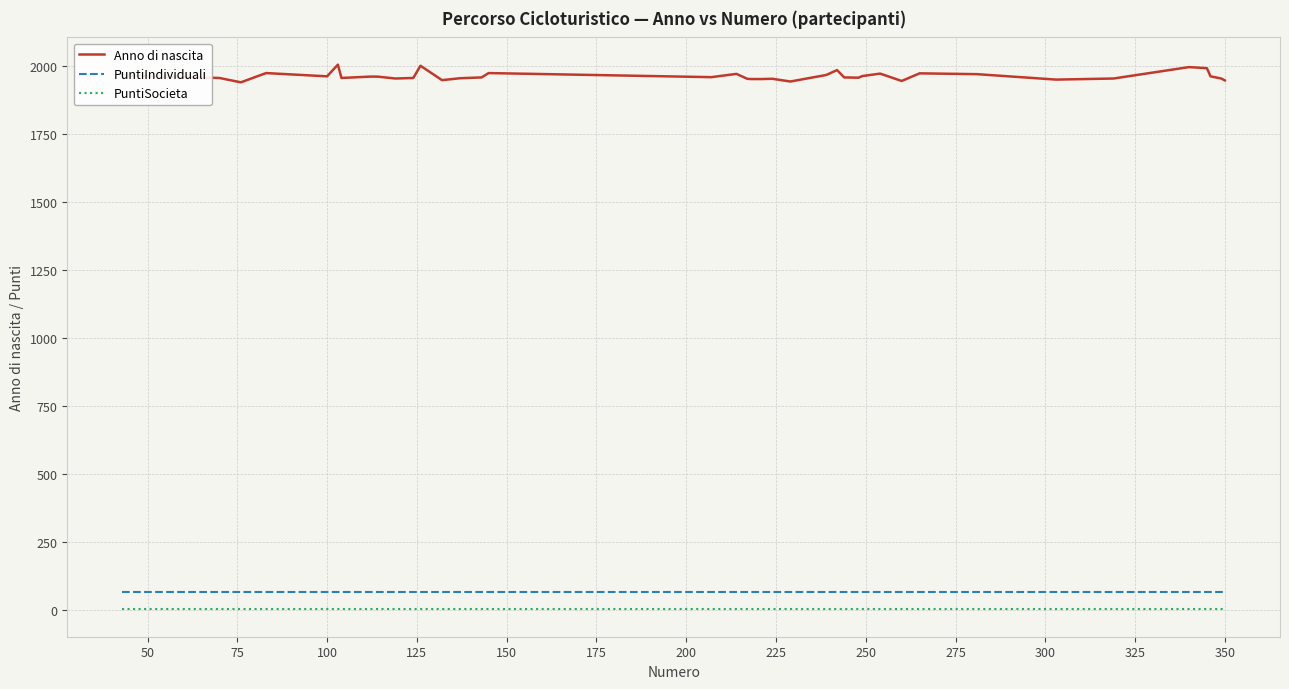

True or false: Anno di nascita and PuntiIndividuali intersect in this chart.

False